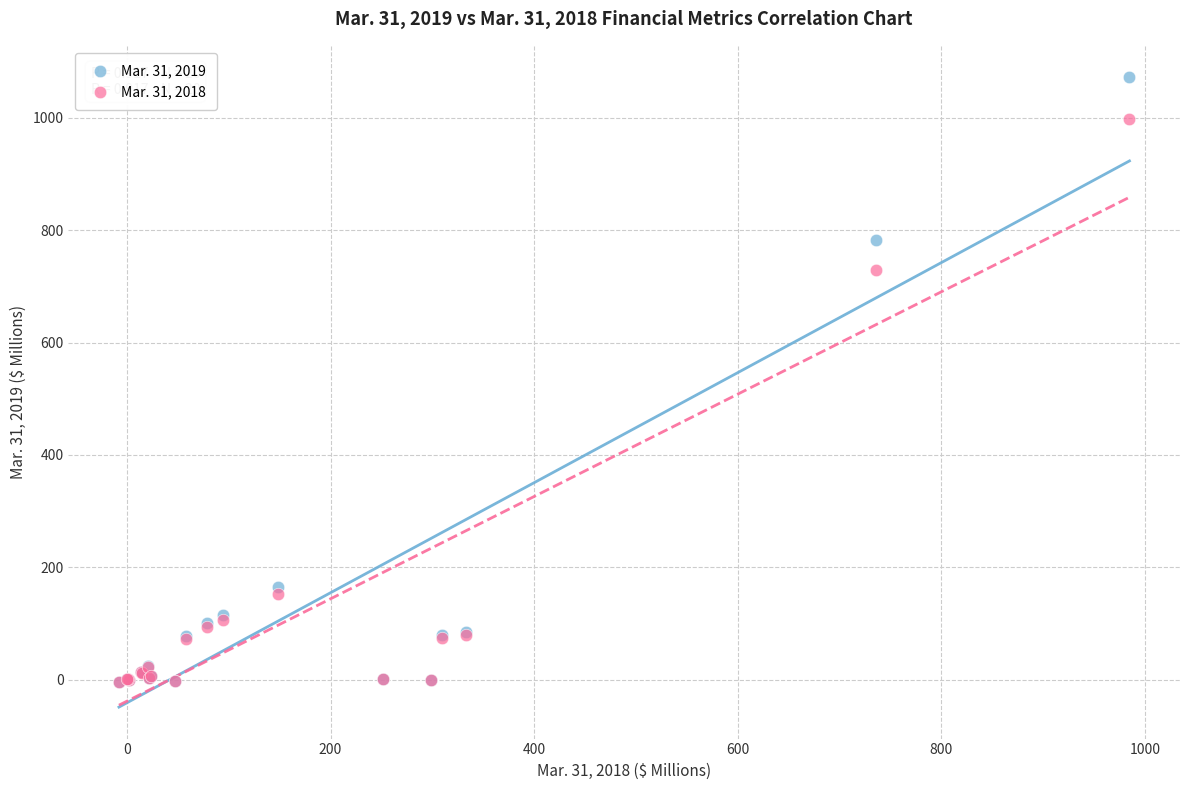

Across all series, what Y value is closest to 533?

728.5